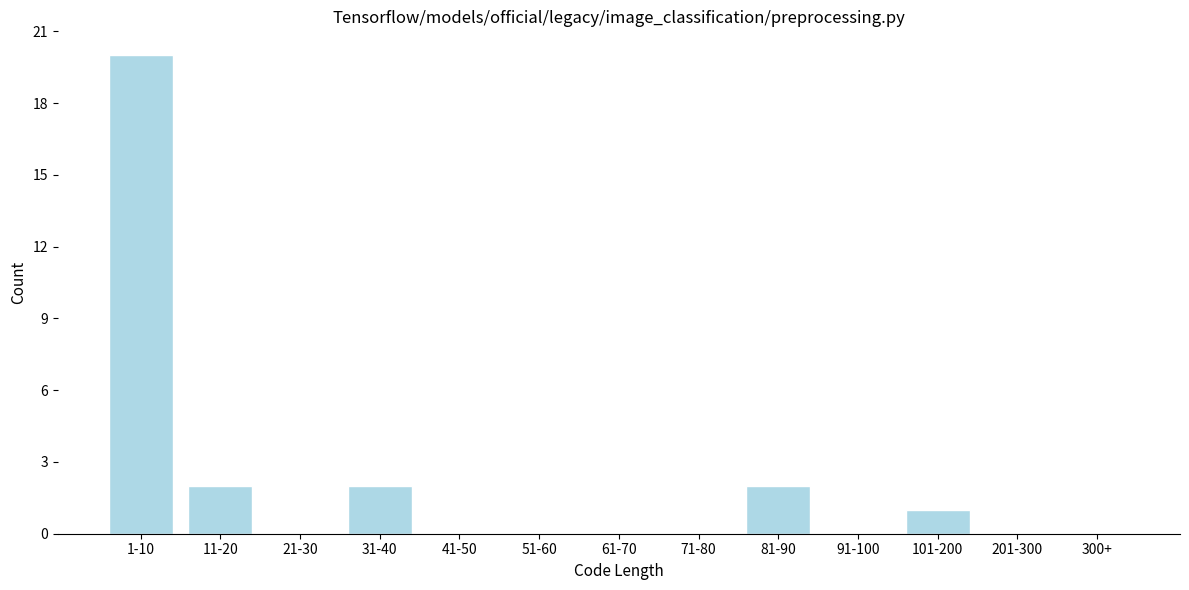

Reading left to right, what are all the values shown in this chart?

1-10=20	11-20=2	21-30=0	31-40=2	41-50=0	51-60=0	61-70=0	71-80=0	81-90=2	91-100=0	101-200=1	201-300=0	300+=0